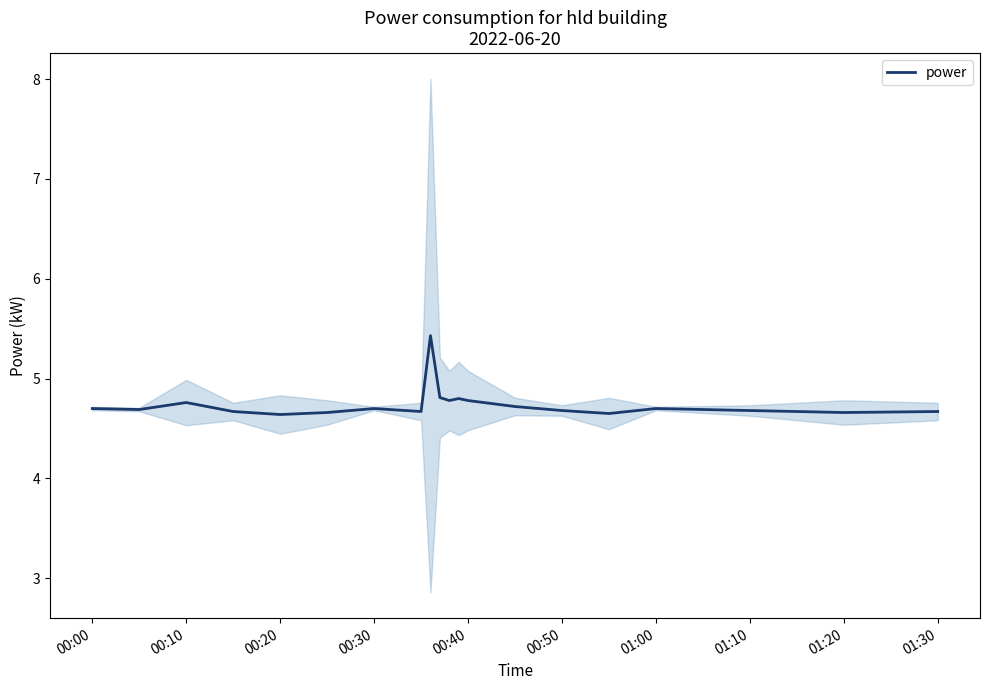

Is it true that power equals 7.3 at 00:00?

False